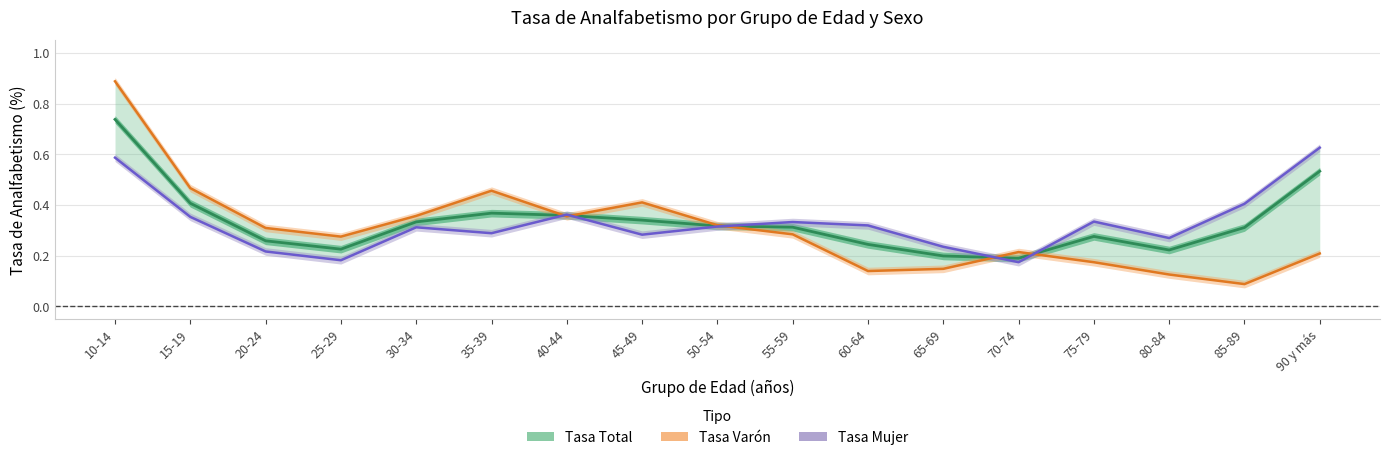

List the series in order of their peak value, lowest first.

Tasa Mujer, Tasa Total, Tasa Varón